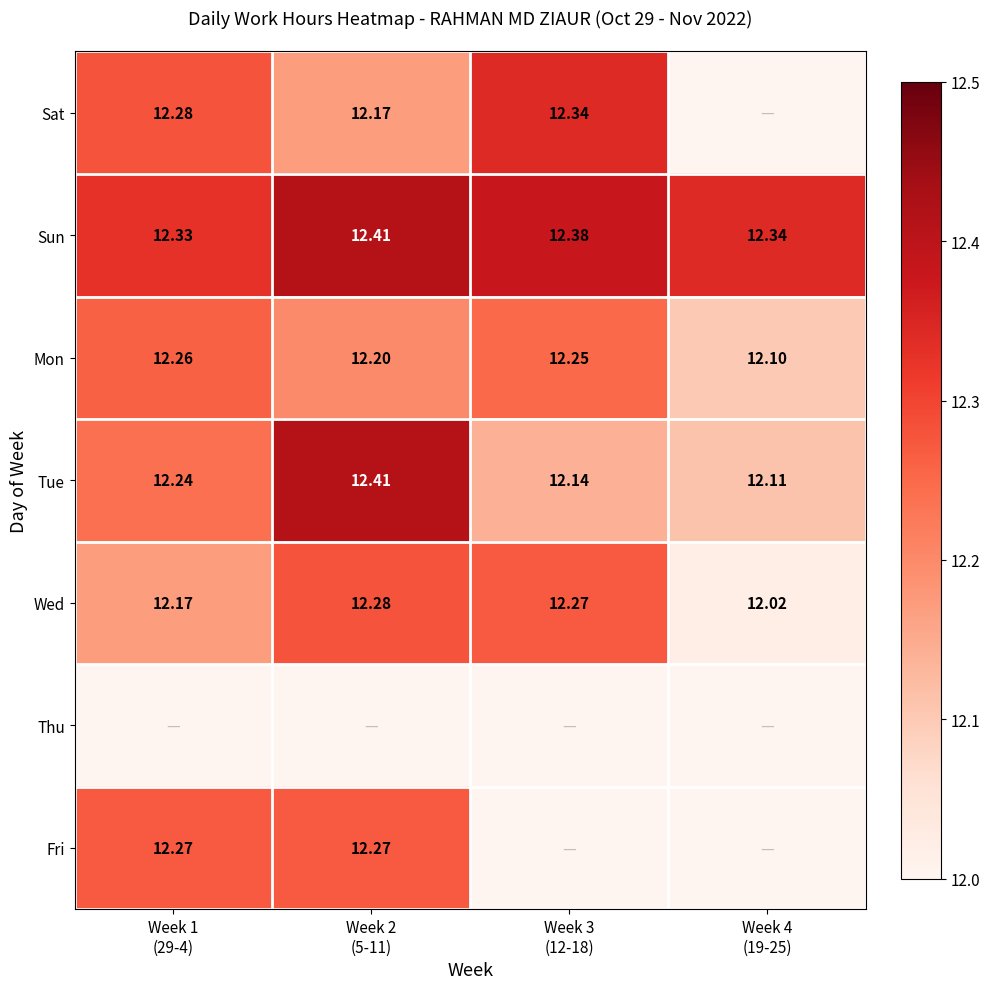

The Mon series shows 12.2 at Week 2 (5-11). True or false?

True